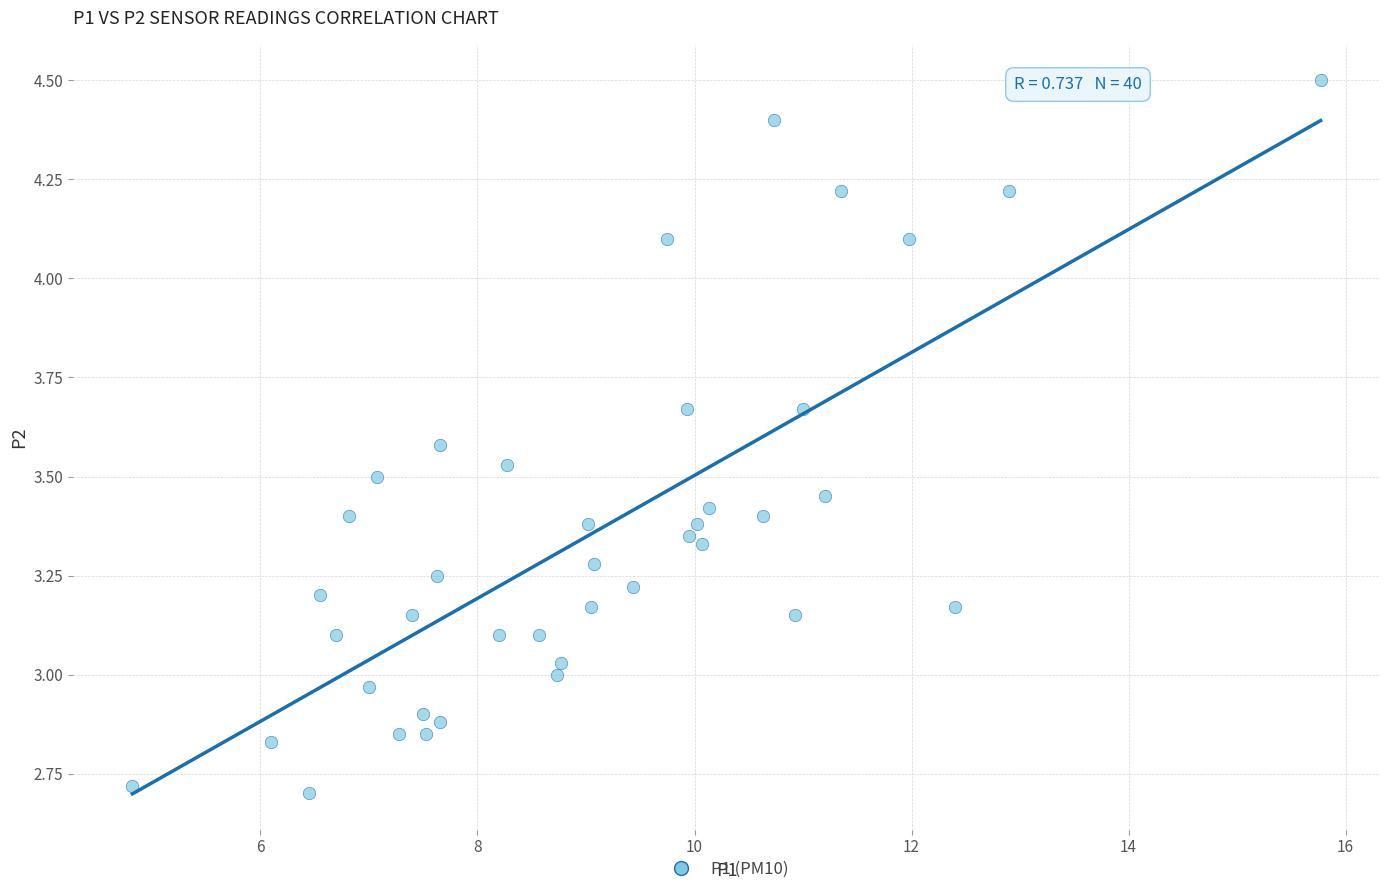

What is the range of Y values (max minus min)?

1.8